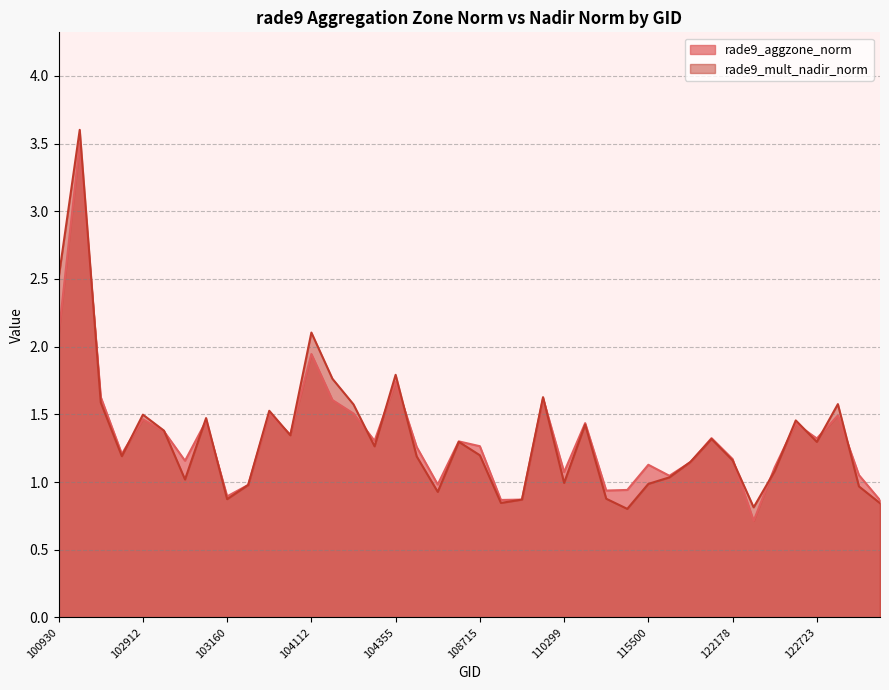

Reading right to left, transcribe all the data shown in this chart.

rade9_aggzone_norm: 123073=0.9	122895=1.1	122884=1.5	122723=1.3	122710=1.4	122525=1.1	122346=0.7	122178=1.2	122002=1.3	121308=1.1	115893=1.0	115500=1.1	115378=0.9	115265=0.9	114674=1.4	110299=1.1	110127=1.6	109072=0.9	108899=0.9	108715=1.3	108015=1.3	107843=1.0	107659=1.3	104355=1.7	104346=1.3	104236=1.5	104229=1.6	104112=1.9	103761=1.3	103397=1.5	103279=1.0	103160=0.9	103040=1.4	103032=1.2	102920=1.4	102912=1.5	102792=1.2	102671=1.6	102551=3.5	100930=2.1
rade9_mult_nadir_norm: 123073=0.8	122895=1.0	122884=1.6	122723=1.3	122710=1.5	122525=1.1	122346=0.8	122178=1.2	122002=1.3	121308=1.1	115893=1.0	115500=1.0	115378=0.8	115265=0.9	114674=1.4	110299=1.0	110127=1.6	109072=0.9	108899=0.8	108715=1.2	108015=1.3	107843=0.9	107659=1.2	104355=1.8	104346=1.3	104236=1.6	104229=1.8	104112=2.1	103761=1.3	103397=1.5	103279=1.0	103160=0.9	103040=1.5	103032=1.0	102920=1.4	102912=1.5	102792=1.2	102671=1.6	102551=3.6	100930=2.5